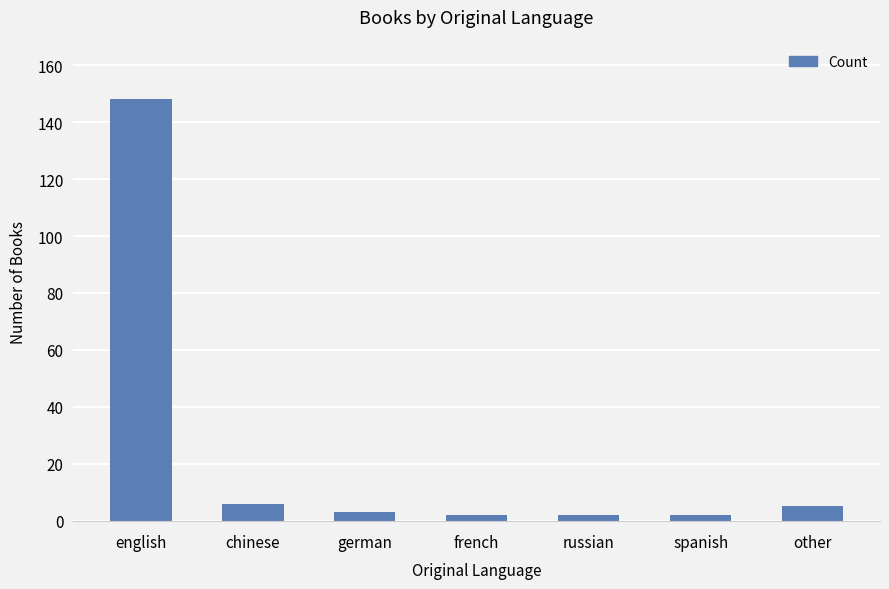

At which category does the chart reach its peak across all series?

english